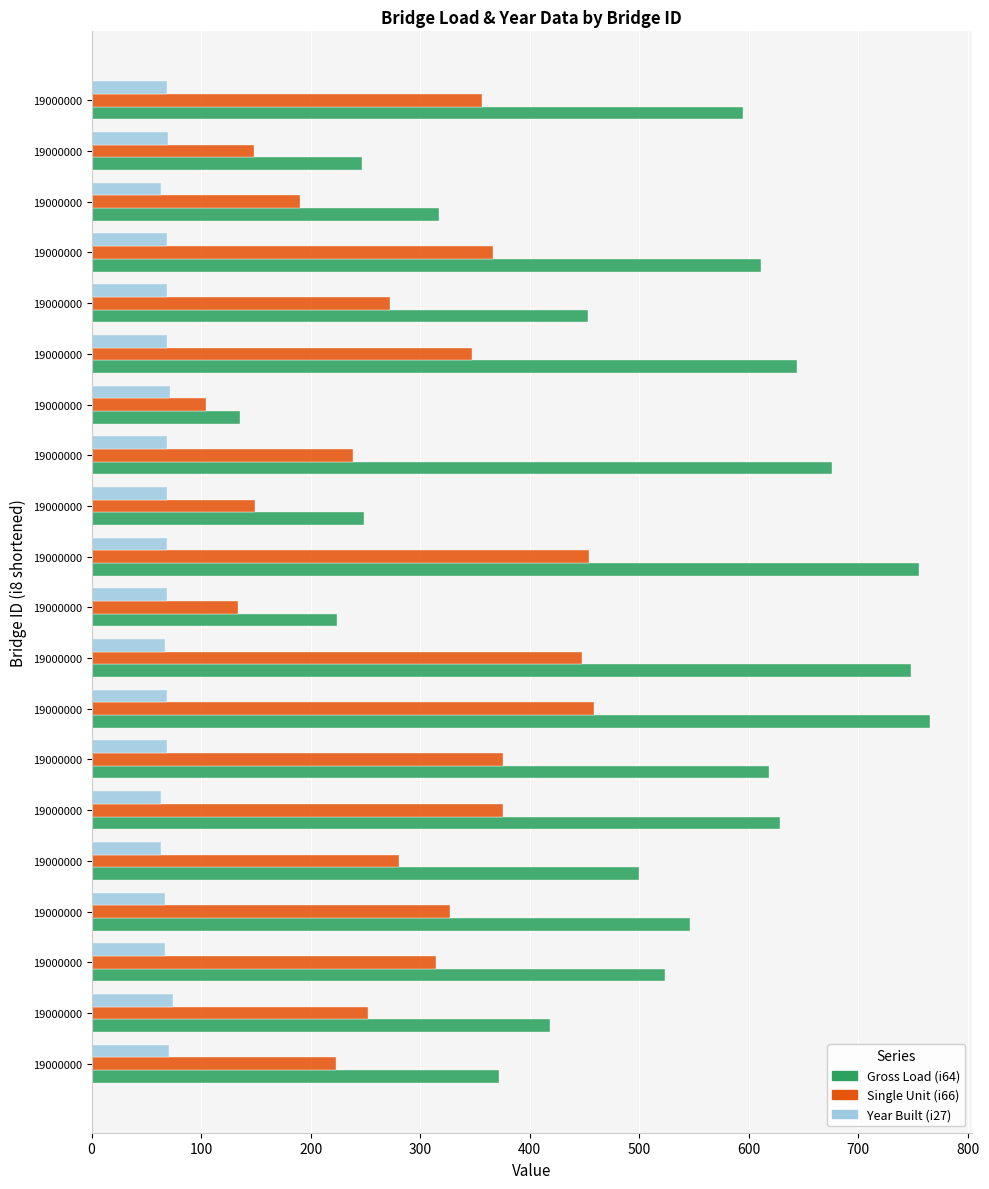

What are all the series names shown in the legend?

Gross Load (i64), Single Unit (i66), Year Built (i27)